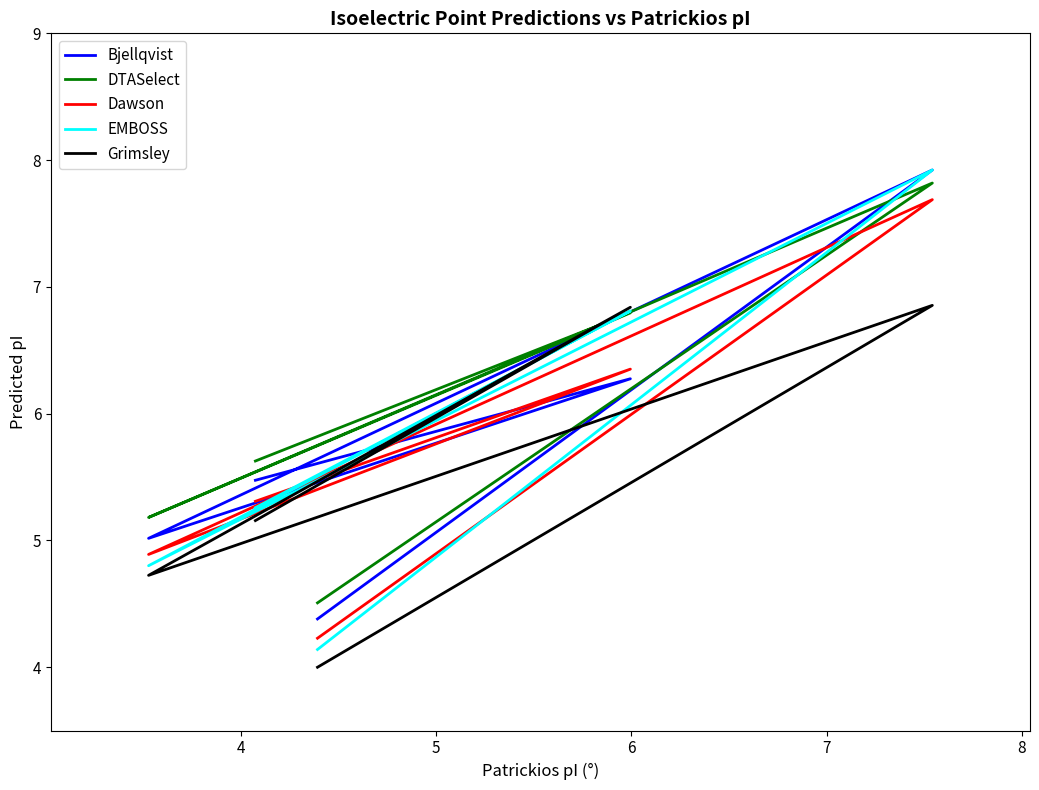

Is the value of Bjellqvist at 3 greater than the value of Dawson at 3?

Yes